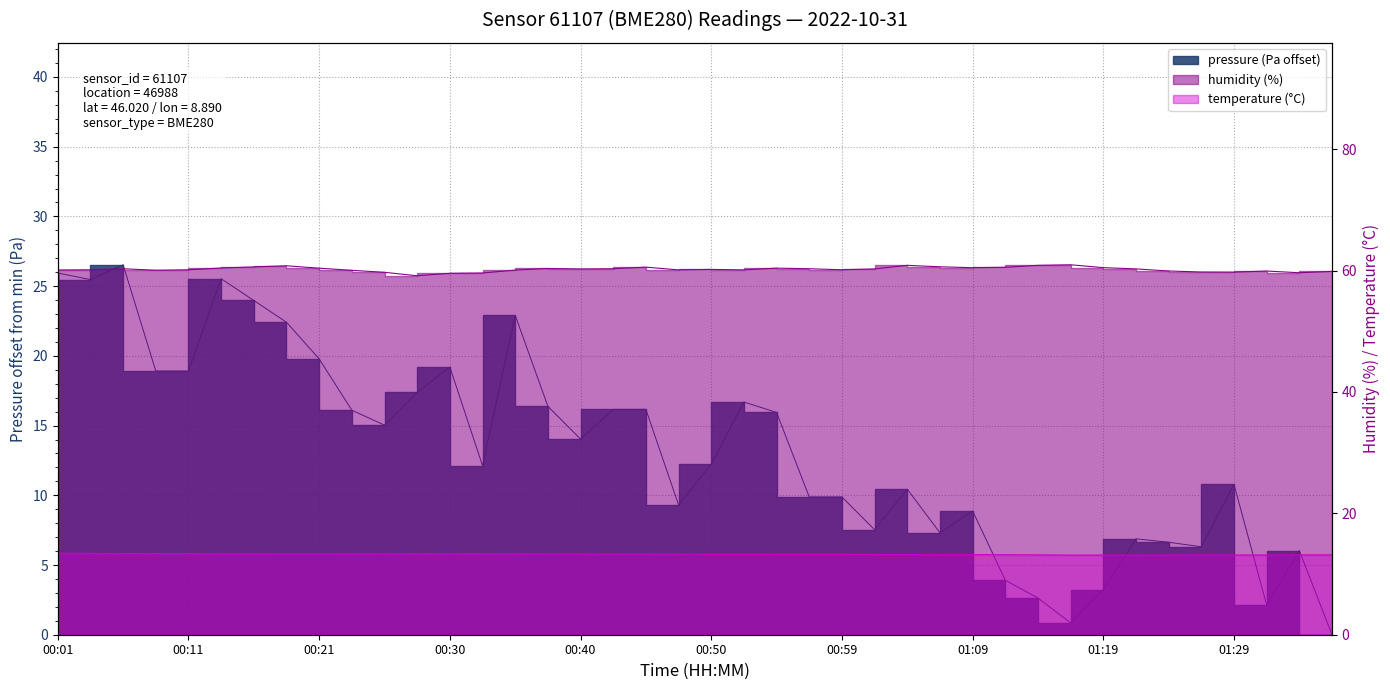

Rank the series by their maximum value, from highest to lowest.

humidity, pressure, temperature